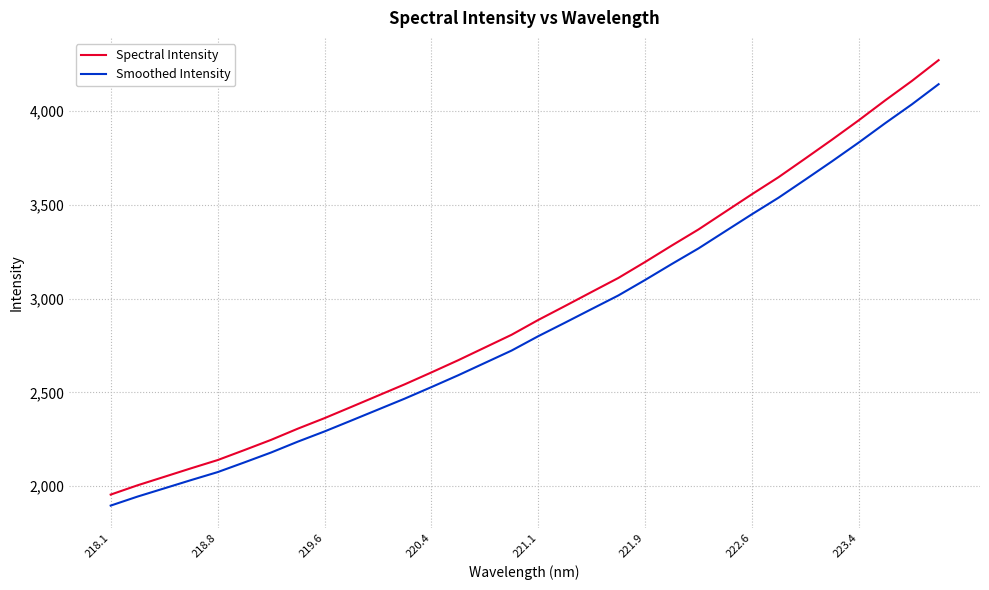

How many distinct data groups are displayed?

2